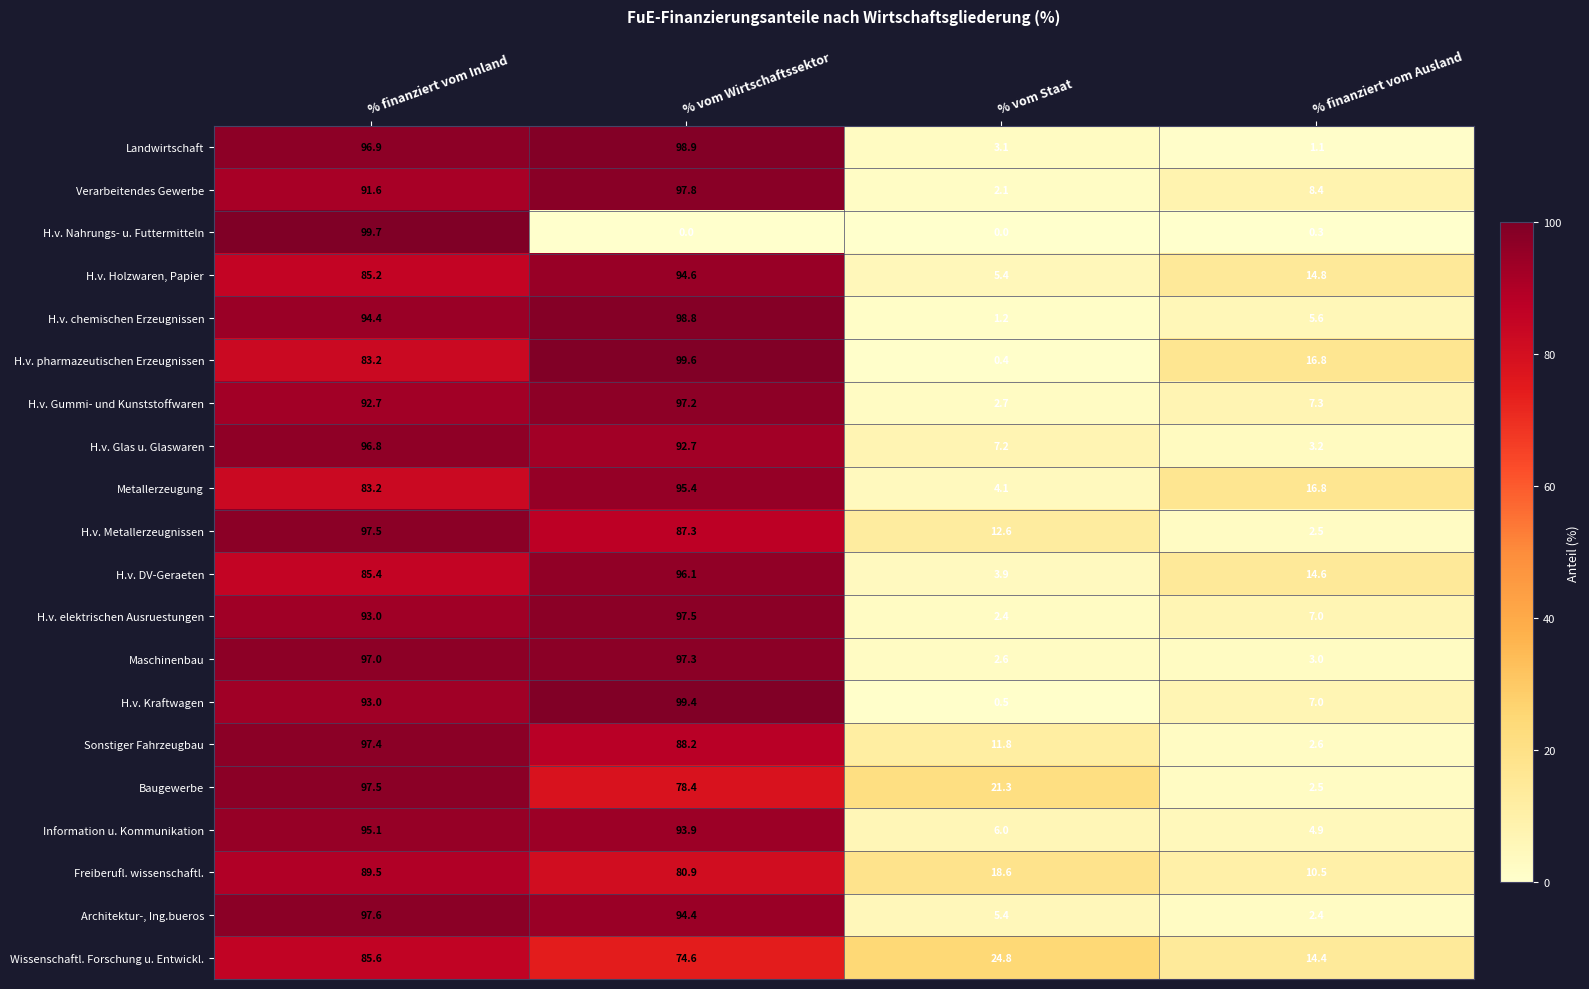

What is the total value across all series at % finanziert vom Ausland?

145.7